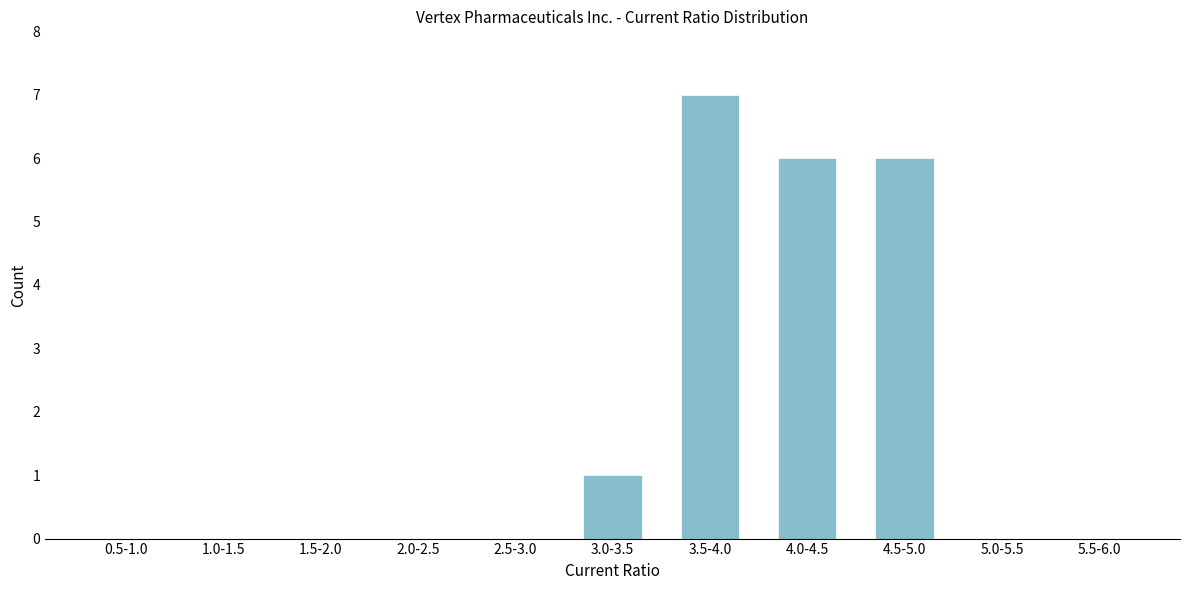

Reading left to right, list all the values displayed in this chart.

0.5-1.0=0	1.0-1.5=0	1.5-2.0=0	2.0-2.5=0	2.5-3.0=0	3.0-3.5=1	3.5-4.0=7	4.0-4.5=6	4.5-5.0=6	5.0-5.5=0	5.5-6.0=0